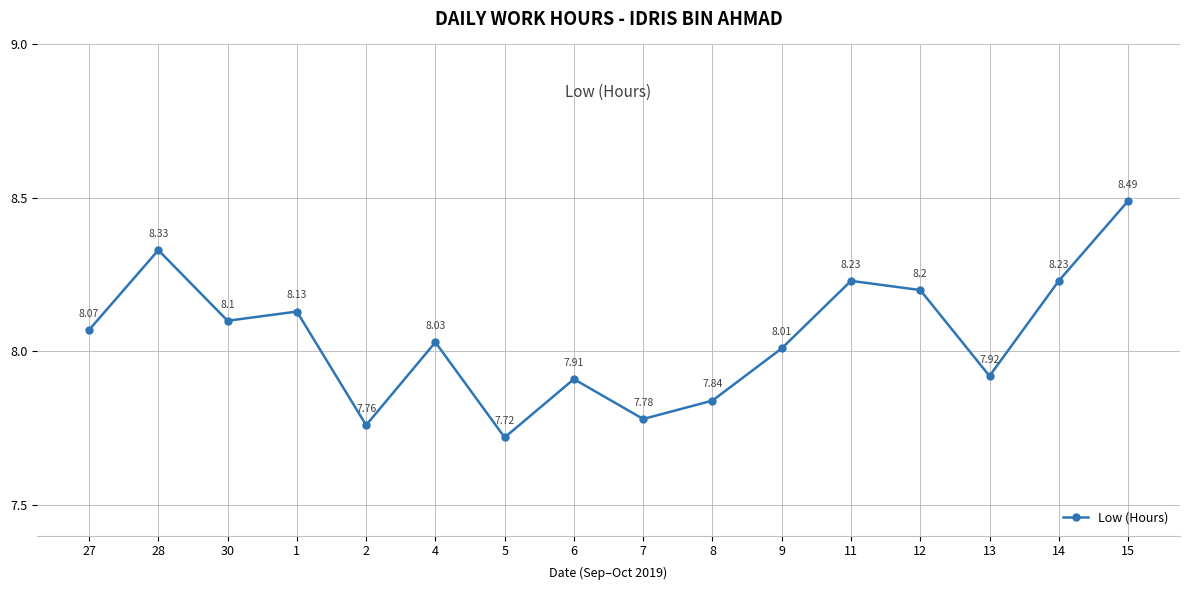

How many points are lower than both their immediate neighbors (excluding endpoints)?

5